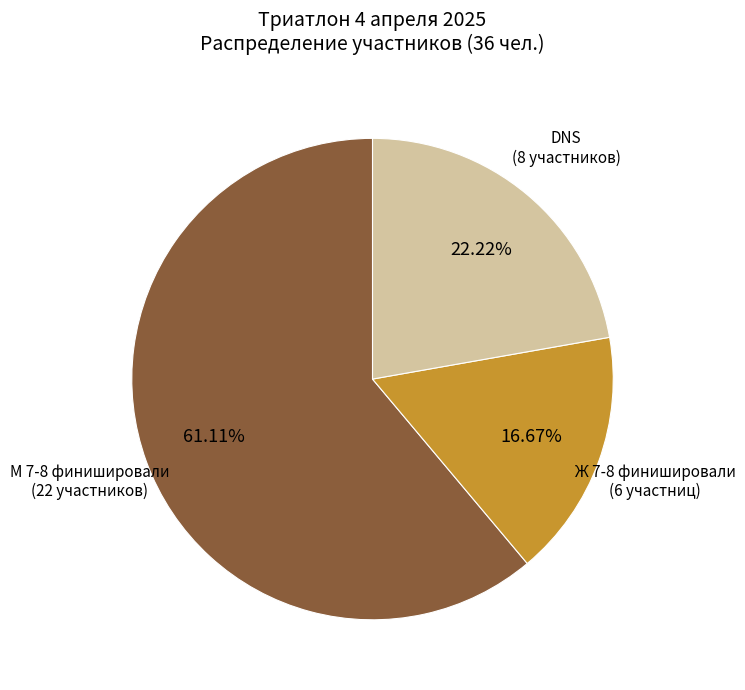

Does any single category account for the majority?

Yes